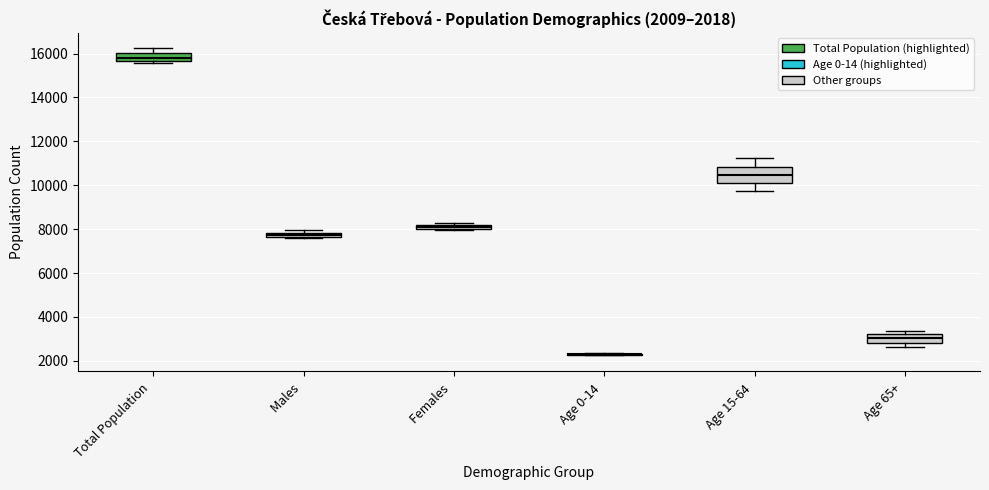

Which box is the tallest, from its lower edge to its upper edge?

Age 15-64